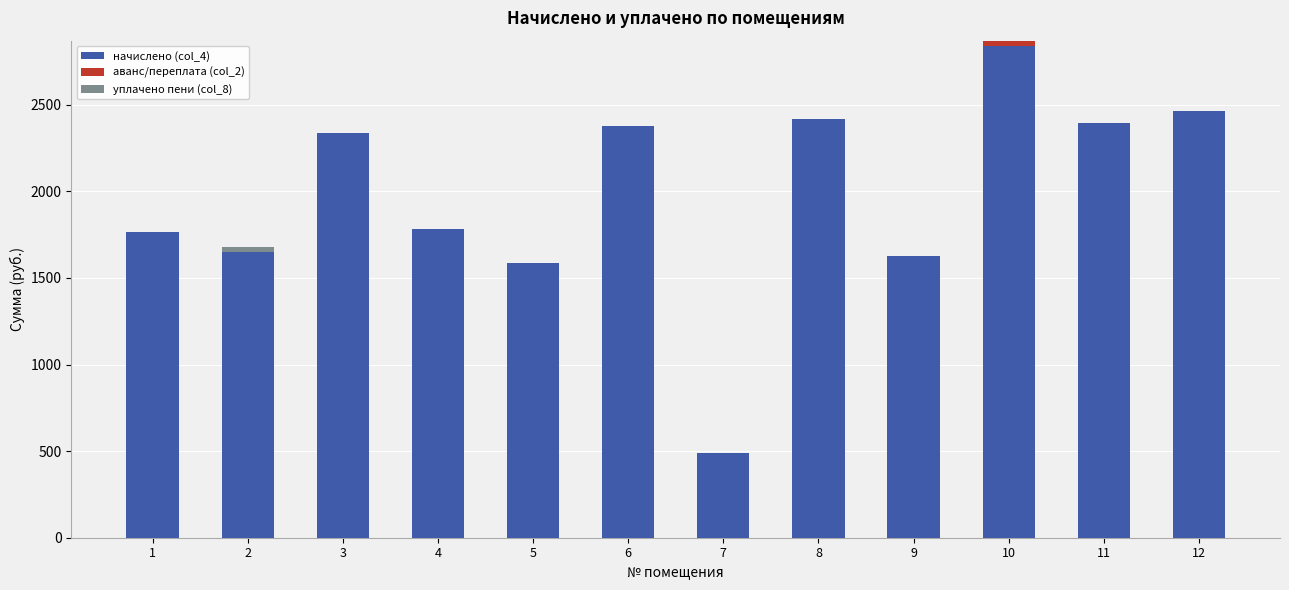

What is the difference between the highest and lowest values at 3?

2335.5